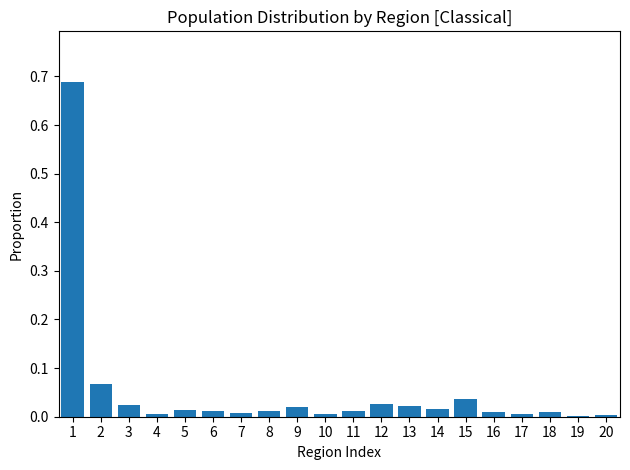

The chart shows a value of 0.0 at 7. True or false?

True